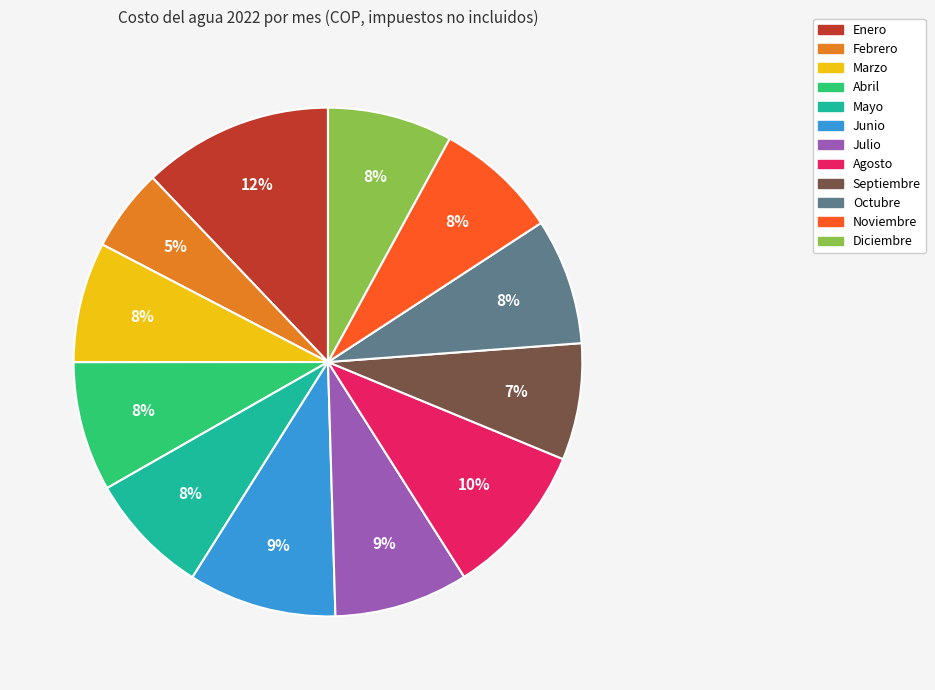

Does any single category account for the majority?

No